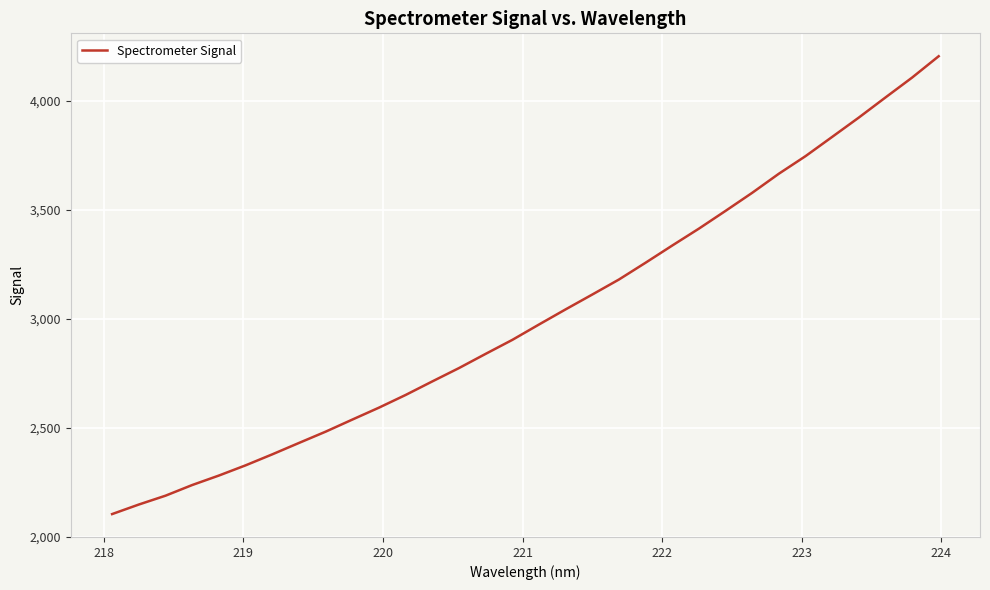

What is the average value?

3014.2